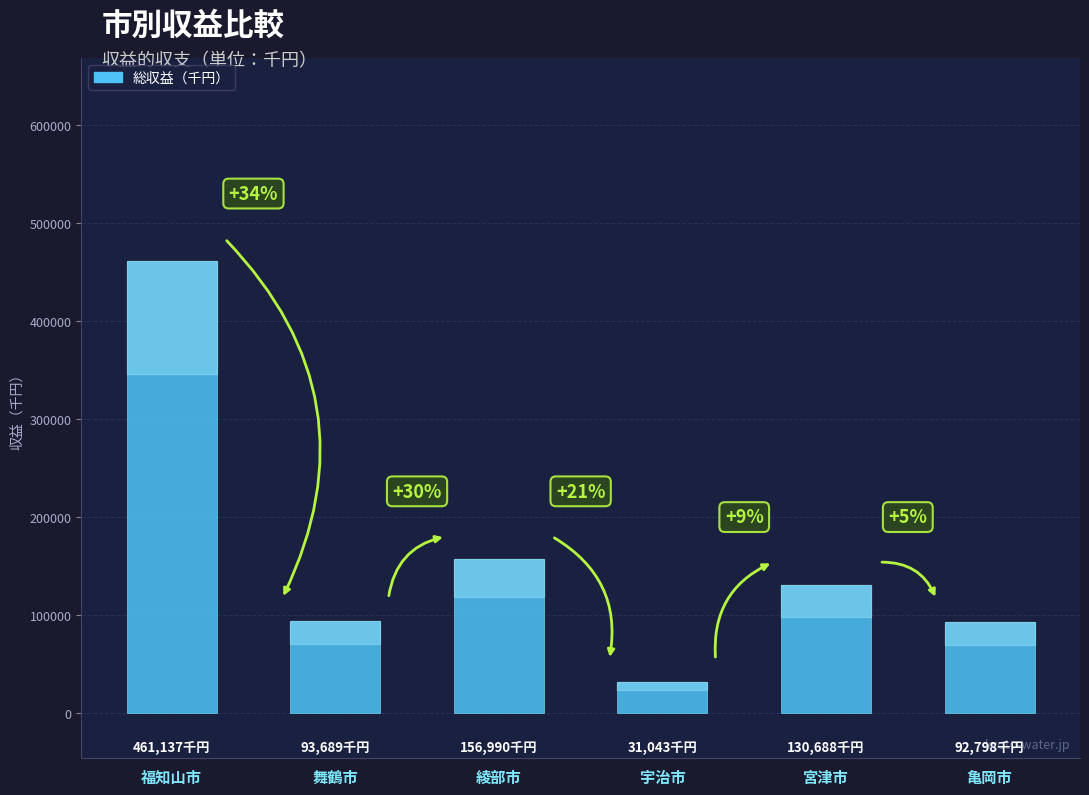

Are the bars horizontal?

No